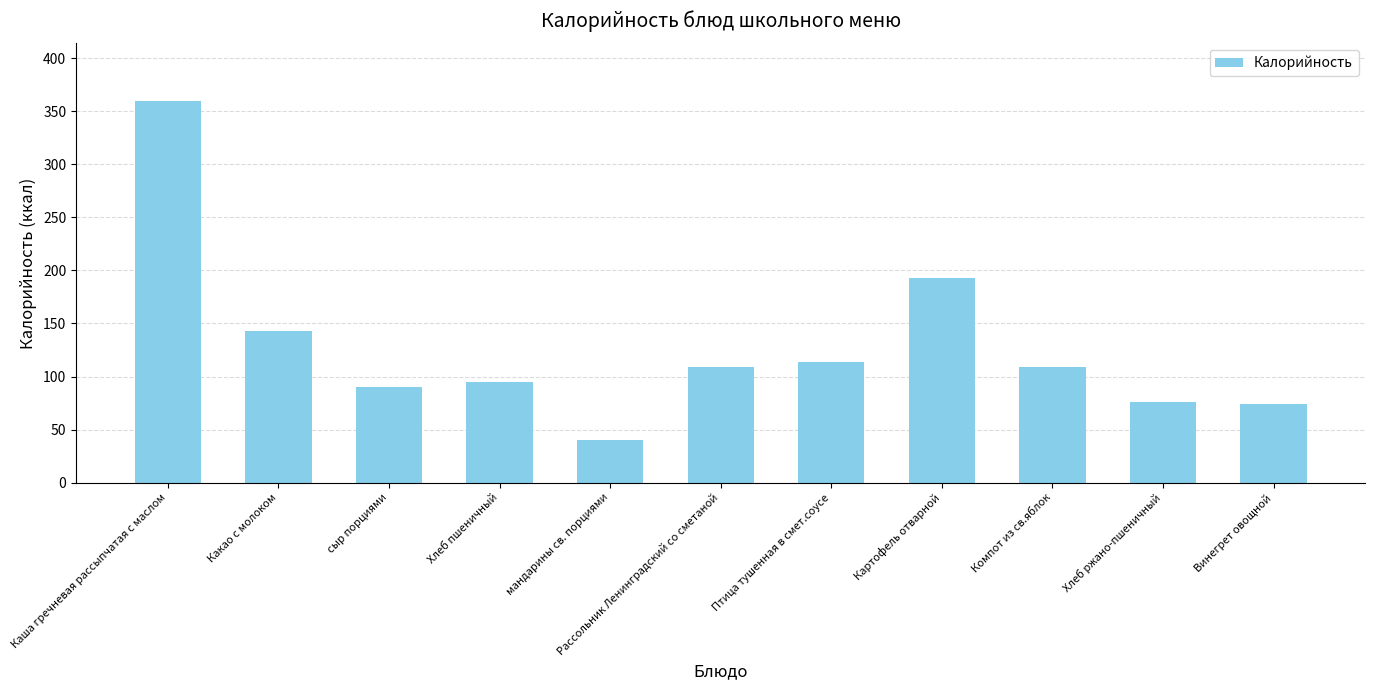

What is the label of the 1st bar from the left?

Каша гречневая рассыпчатая с маслом